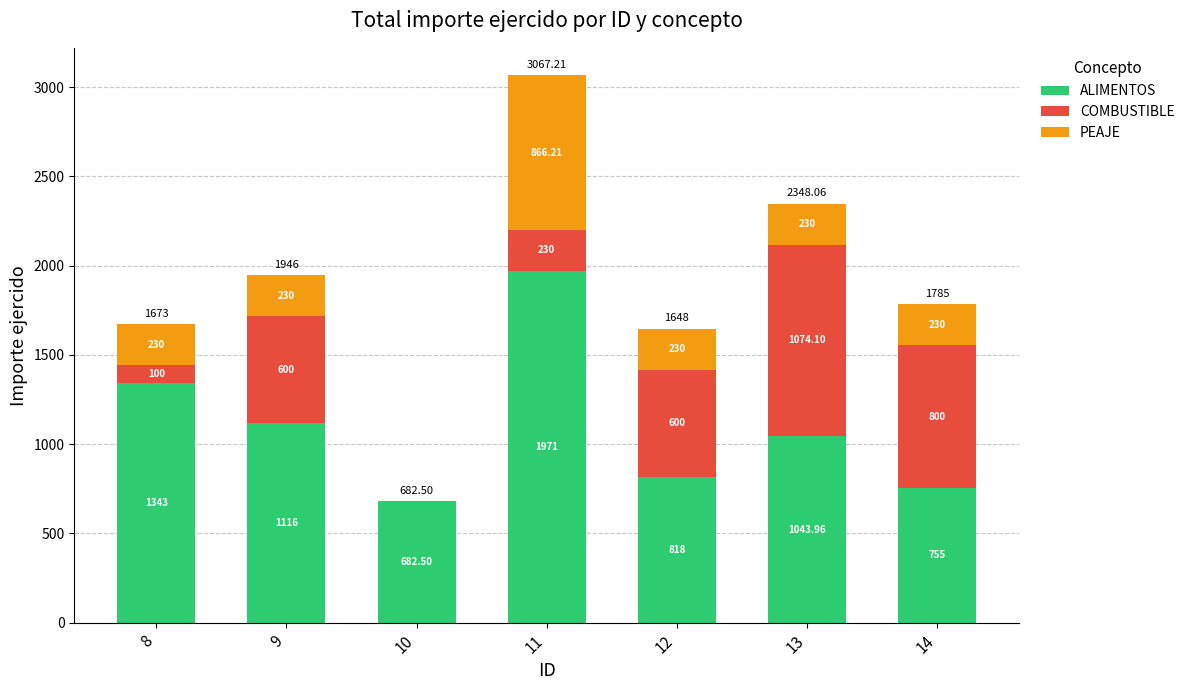

At which label does ALIMENTOS first exceed 1043?

8